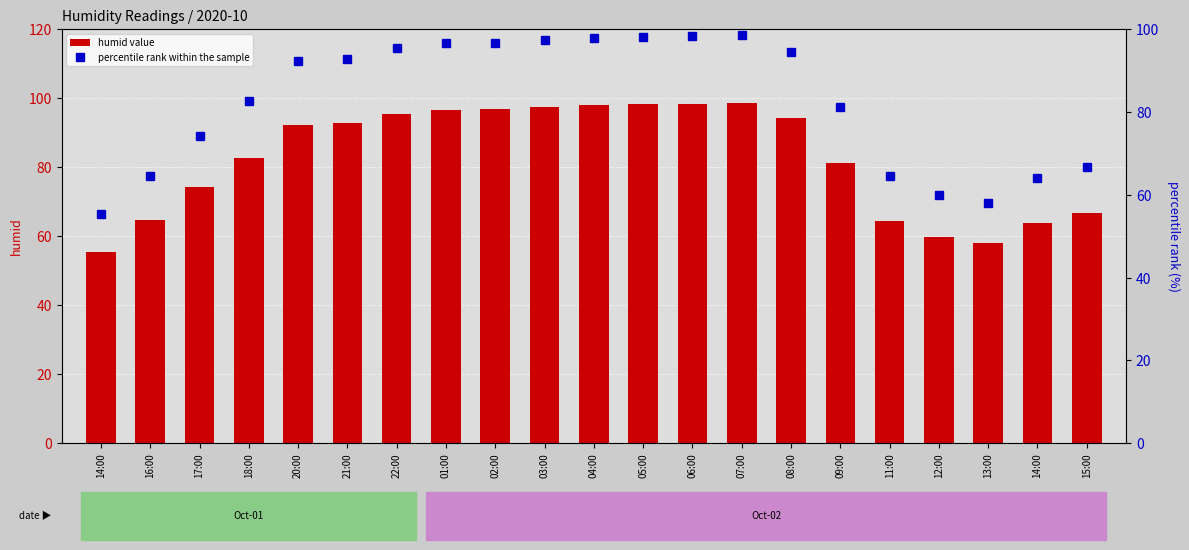

Reading right to left, what are all the values shown in this chart?

humid value: 66.7	63.9	58.0	59.8	64.4	81.2	94.3	98.5	98.3	98.1	97.9	97.3	96.7	96.6	95.3	92.8	92.2	82.5	74.1	64.6	55.3
percentile rank within the sample: 66.7	63.9	58.0	59.8	64.4	81.2	94.3	98.5	98.3	98.1	97.9	97.3	96.7	96.6	95.3	92.8	92.2	82.5	74.1	64.6	55.3